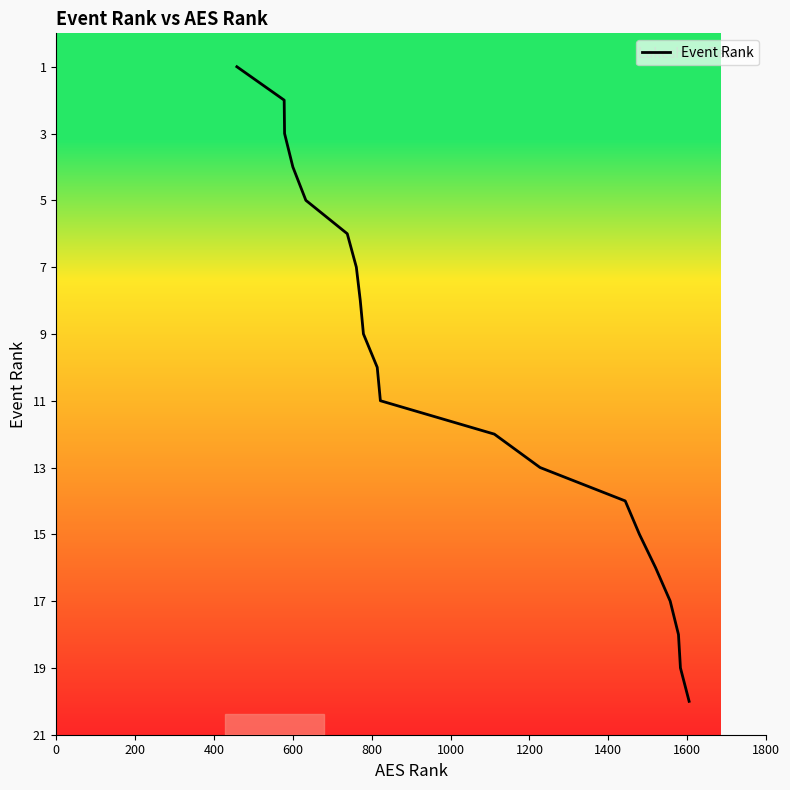

What is the difference between the maximum and minimum values?

19